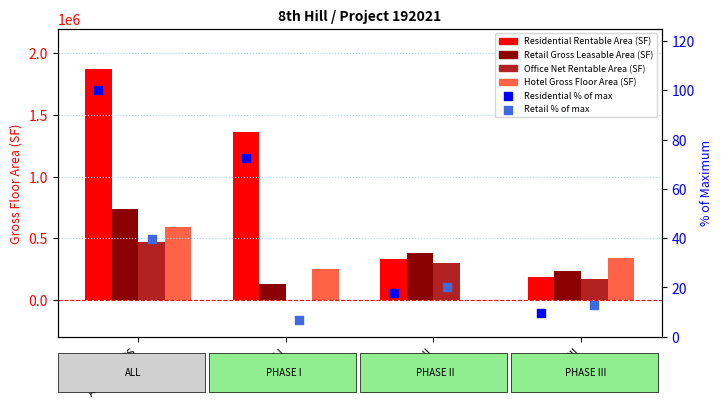

Which series has the largest Y range (max minus min)?

Residential Rentable Area (SF)